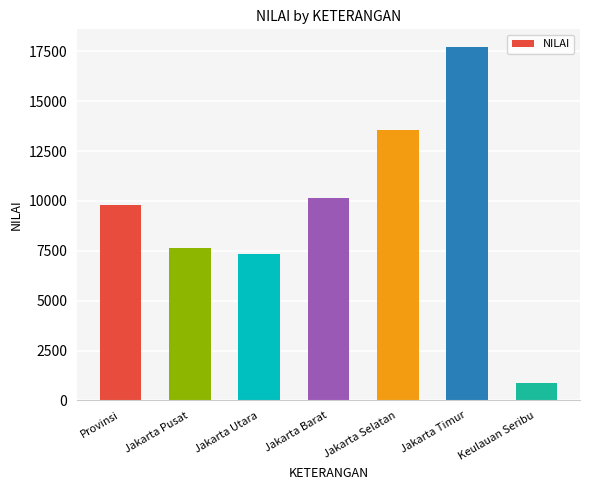

Which has a higher value, Jakarta Pusat or Jakarta Barat?

Jakarta Barat